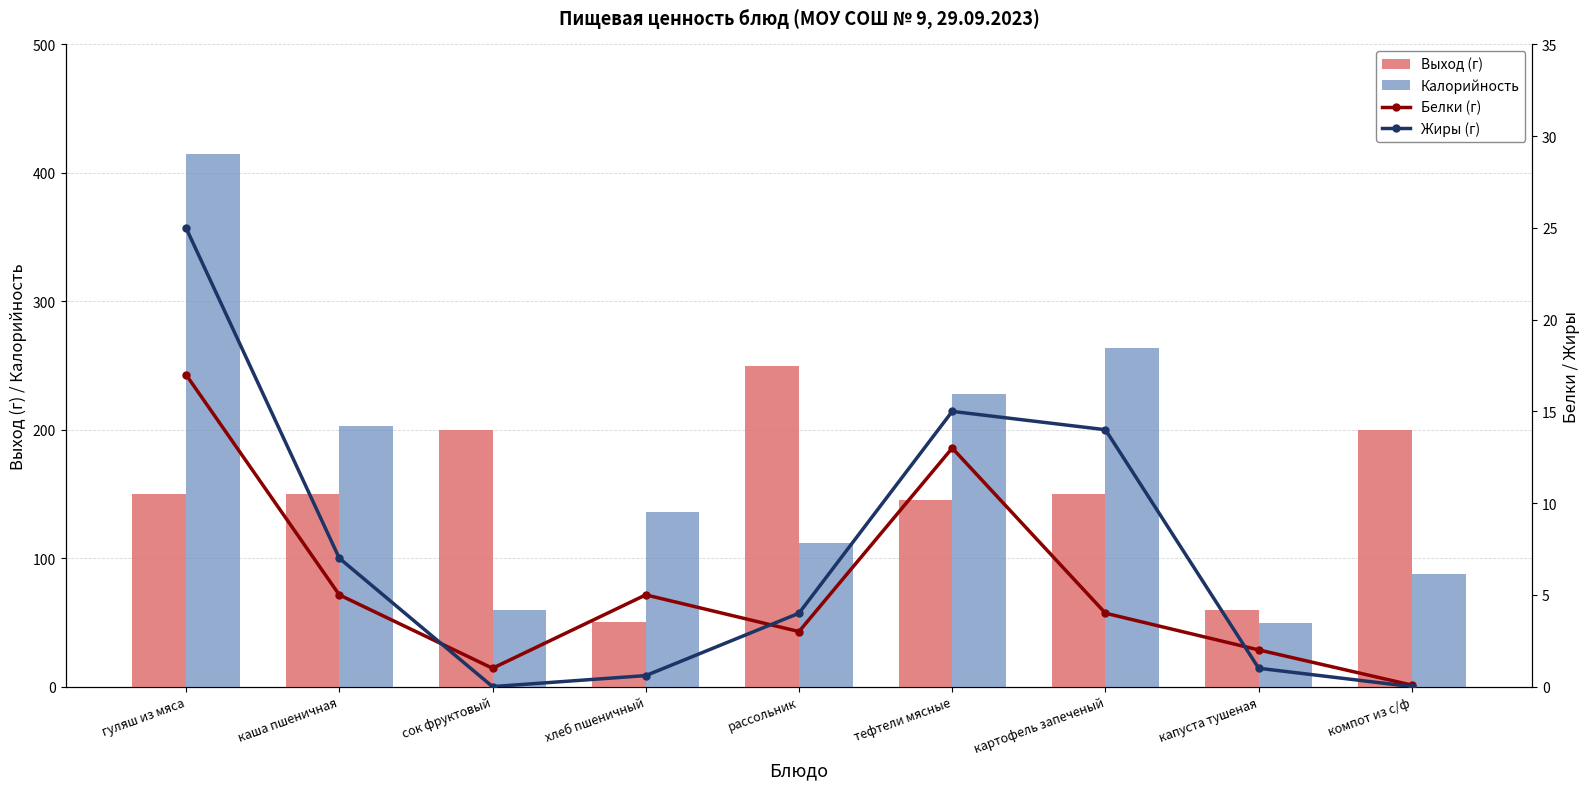

At which label is Выход (г) closest to 150?

гуляш из мяса